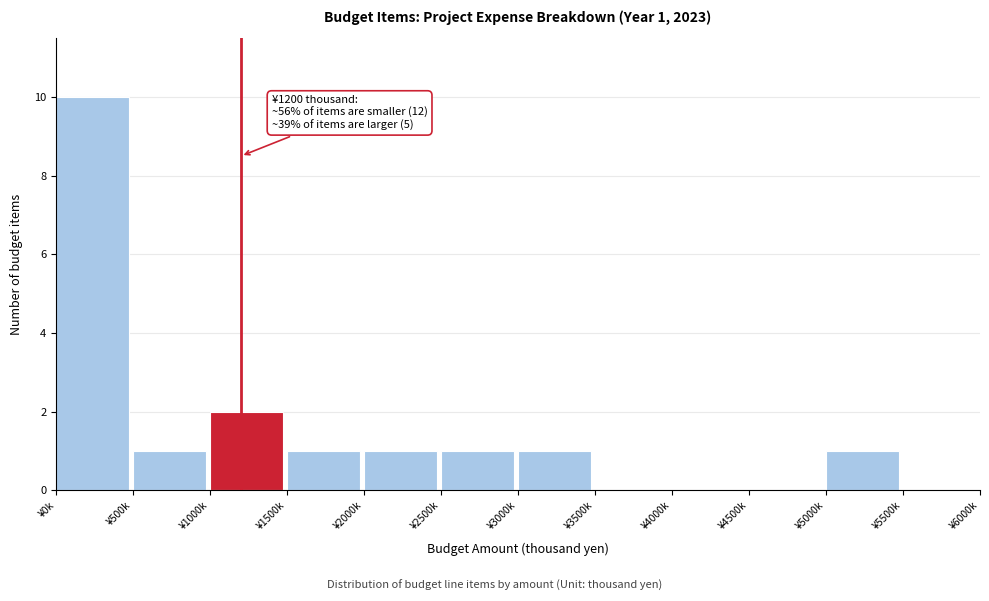

Reading left to right, list all the values displayed in this chart.

¥0k=10	¥500k=1	¥1000k=2	¥1500k=1	¥2000k=1	¥2500k=1	¥3000k=1	¥3500k=0	¥4000k=0	¥4500k=0	¥5000k=1	¥5500k=0